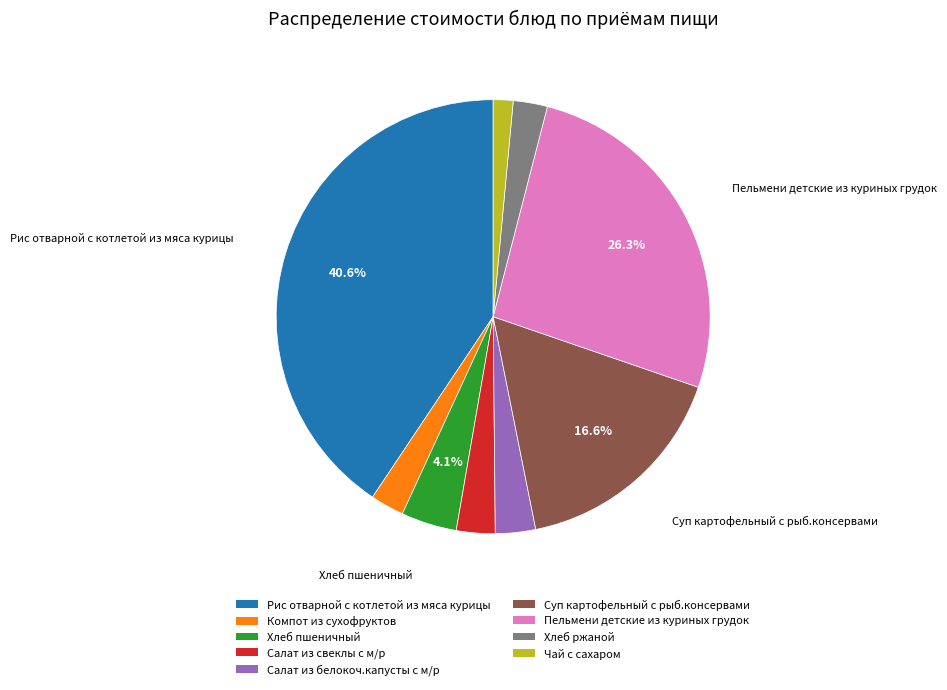

To the nearest percent, what is the average slice percentage?

11%